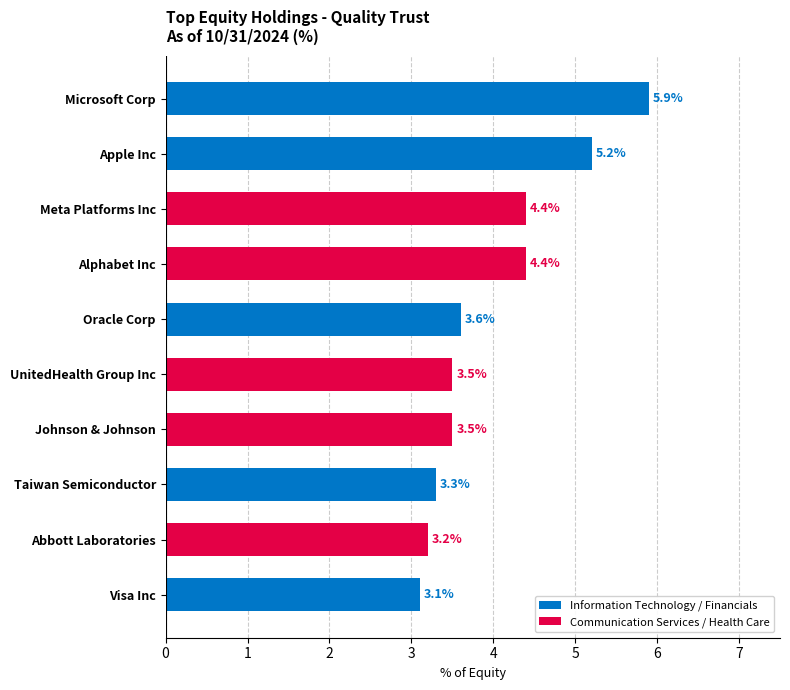

What is the sum of all values?

40.1